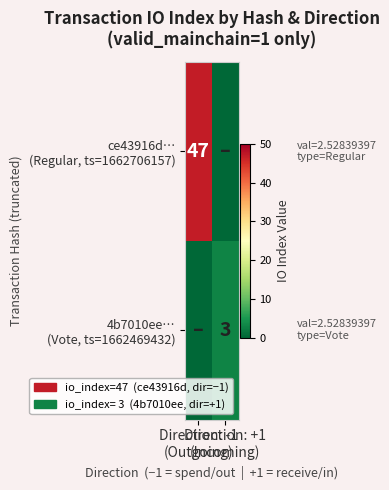

True or false: 4b7010ee… (Vote, ts=1662469432) has a value of 4 at Direction: +1 (Incoming).

False